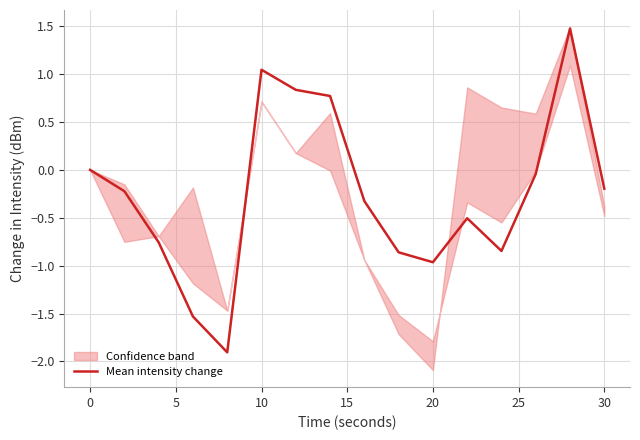

What is the lowest value of the Mean intensity change series?

-1.9